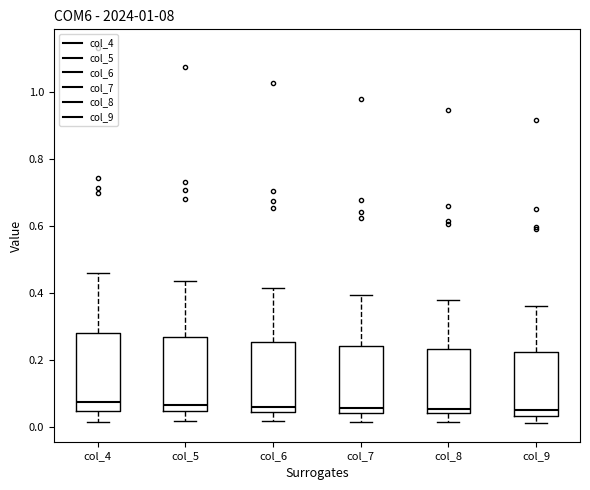

Reading left to right, read every box against the y-axis: the position of its median line, the range the box covers, and the ends of its whiskers. The values are not printed on the chart, so give them approximately, as read against the axis.

col_4: median 0.08, box 0.04 to 0.28, whiskers 0.02 to 0.46
col_5: median 0.06, box 0.04 to 0.26, whiskers 0.02 to 0.44
col_6: median 0.06, box 0.04 to 0.26, whiskers 0.02 to 0.42
col_7: median 0.06, box 0.04 to 0.24, whiskers 0.02 to 0.40
col_8: median 0.06, box 0.04 to 0.24, whiskers 0.02 to 0.38
col_9: median 0.06, box 0.04 to 0.22, whiskers 0.02 to 0.36